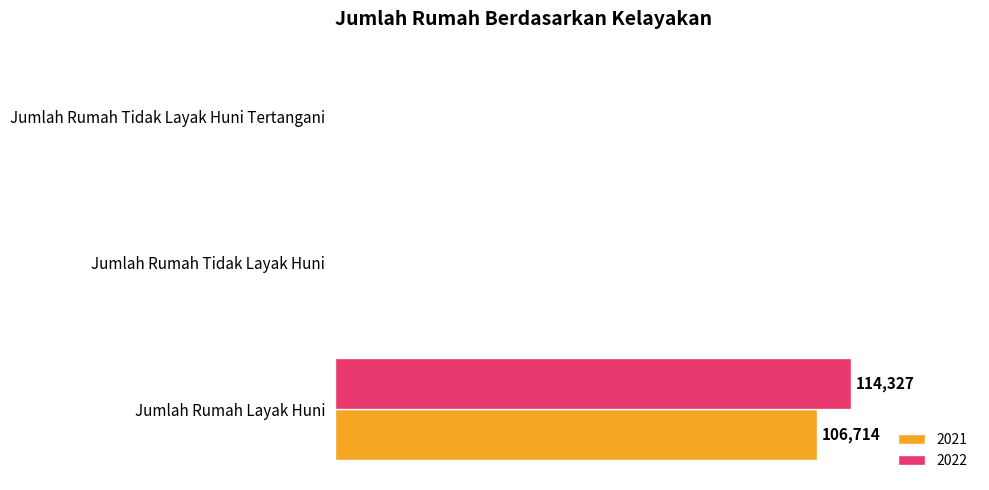

At which label does 2021 reach its minimum?

Jumlah Rumah Tidak Layak Huni